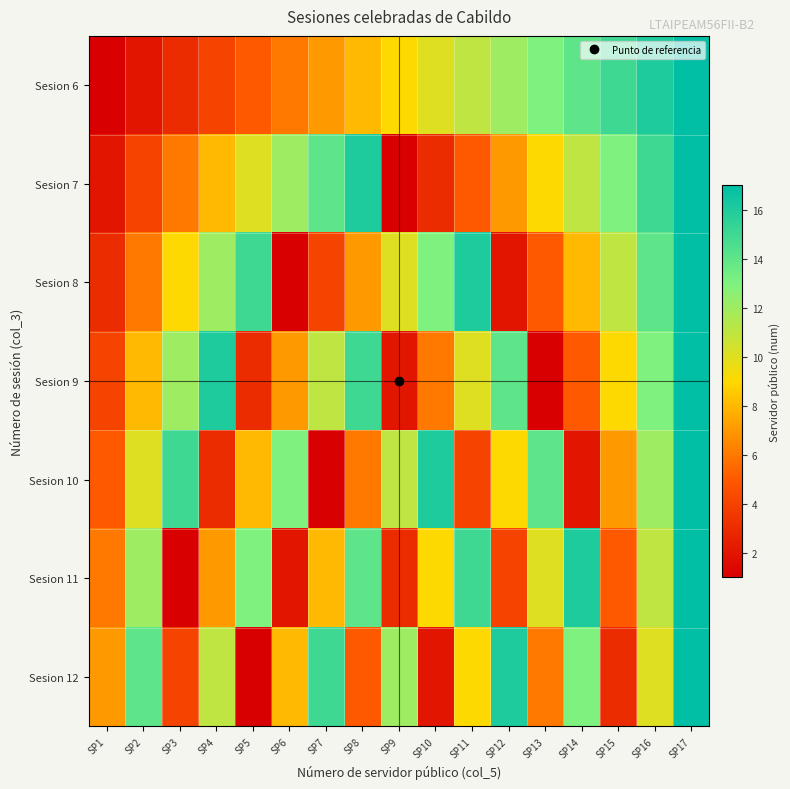

How many categories are shown in the chart?

17